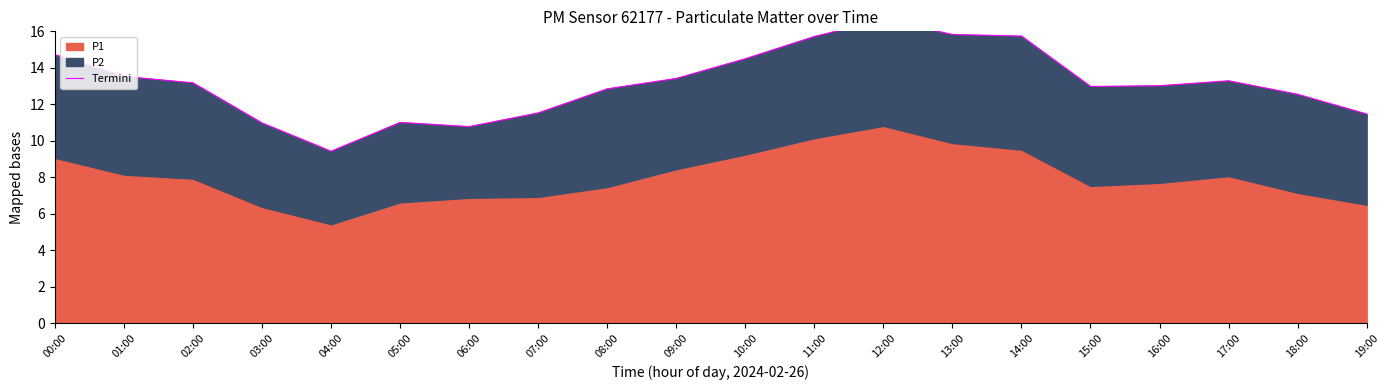

True or false: the data shows 14.5 at 10:00.

True